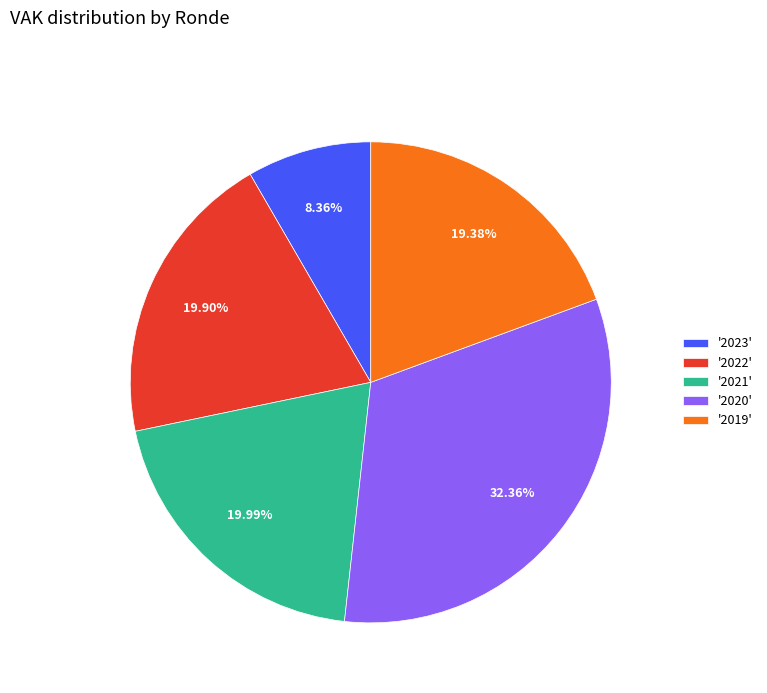

What is the largest slice in the pie chart?

'2020'